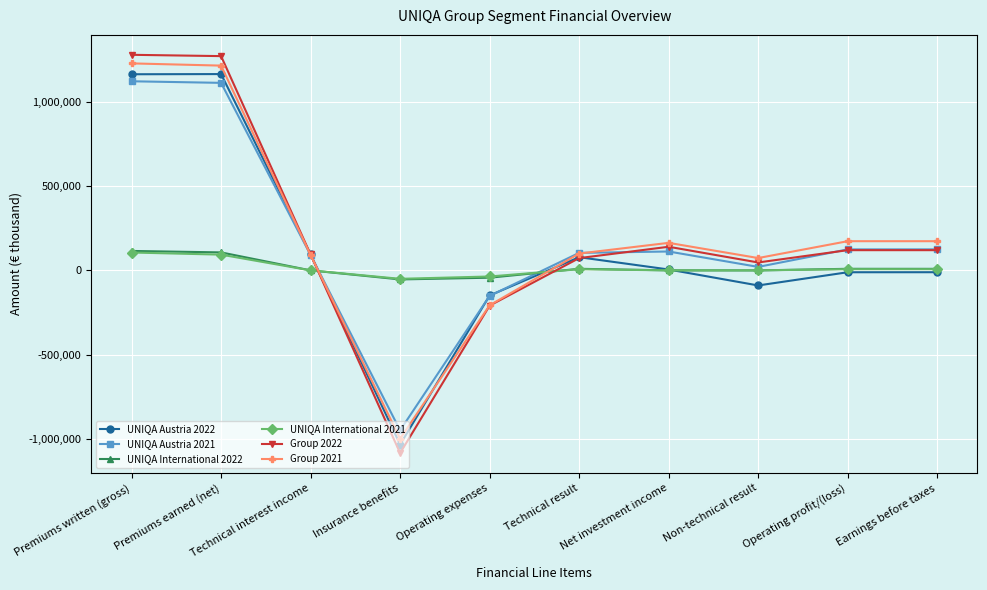

At which label does UNIQA Austria 2022 first exceed 5317?

Premiums written (gross)